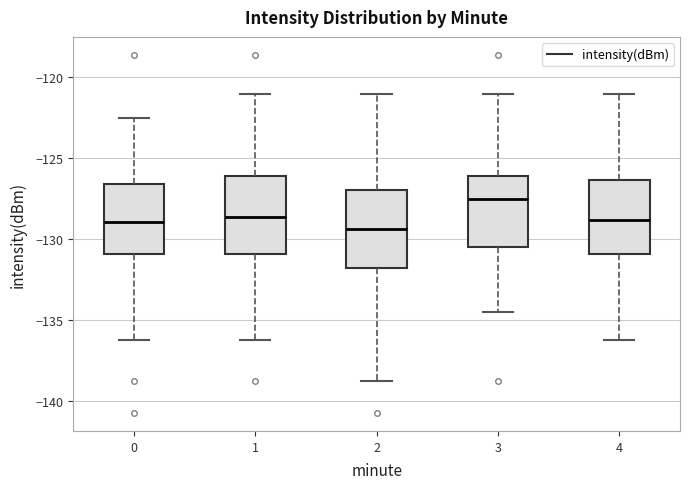

Reading left to right, read every box against the y-axis: the position of its median line, the range the box covers, and the ends of its whiskers. The values are not printed on the chart, so give them approximately, as read against the axis.

0: median -129.0, box -131.0 to -126.5, whiskers -136.5 to -122.5
1: median -128.5, box -131.0 to -126.0, whiskers -136.5 to -121.0
2: median -129.5, box -132.0 to -127.0, whiskers -139.0 to -121.0
3: median -127.5, box -130.5 to -126.0, whiskers -134.5 to -121.0
4: median -129.0, box -131.0 to -126.5, whiskers -136.5 to -121.0